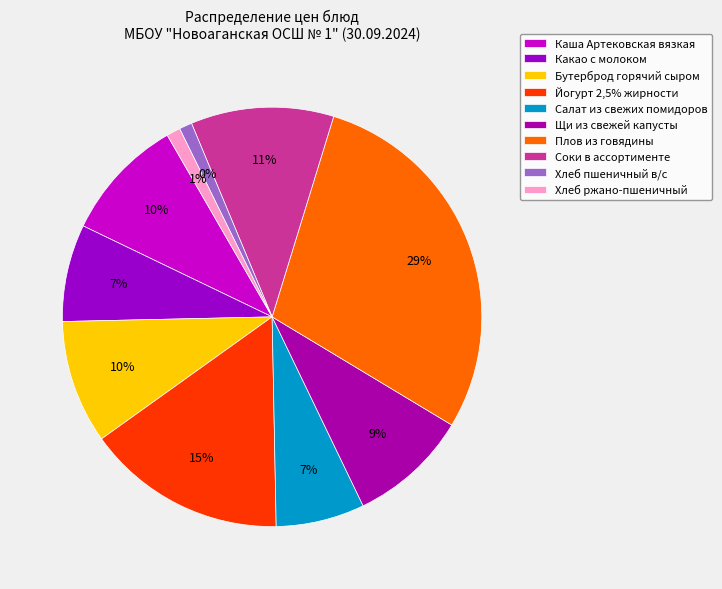

How many segments does this pie chart have?

10